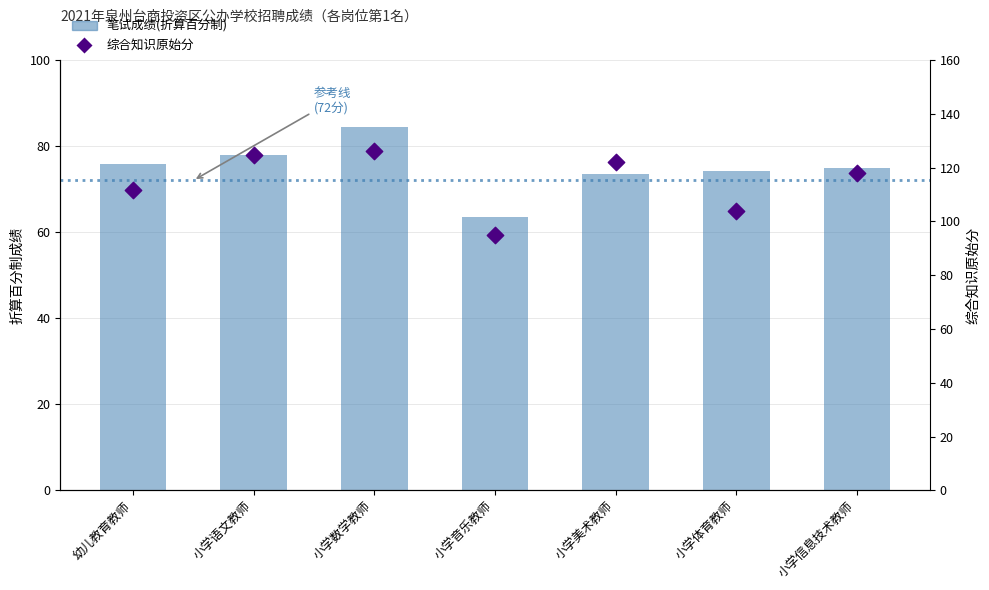

Which series has the largest Y range (max minus min)?

综合知识原始分